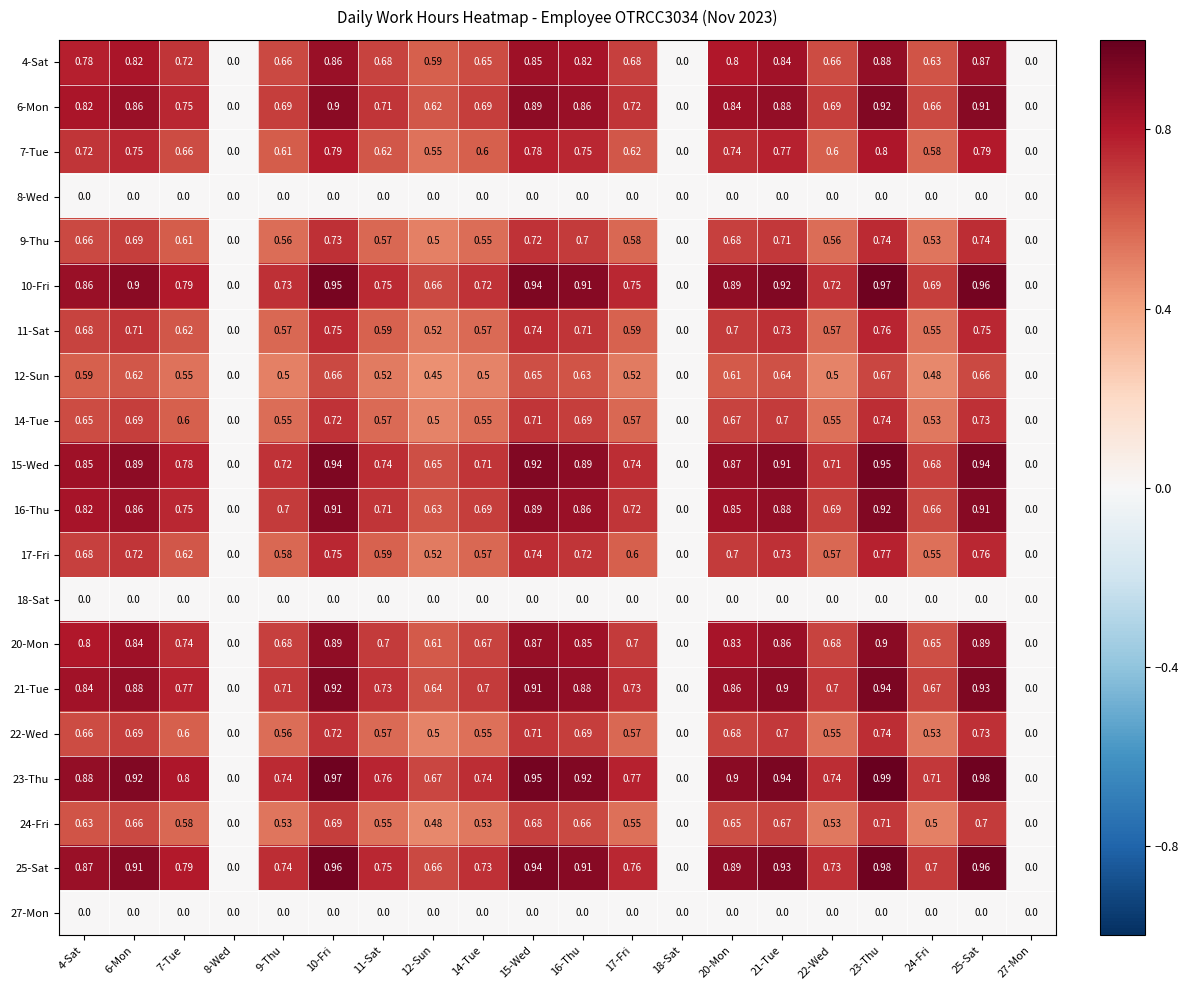

Is the value of 25-Sat at 24-Fri greater than the value of 17-Fri at 24-Fri?

Yes